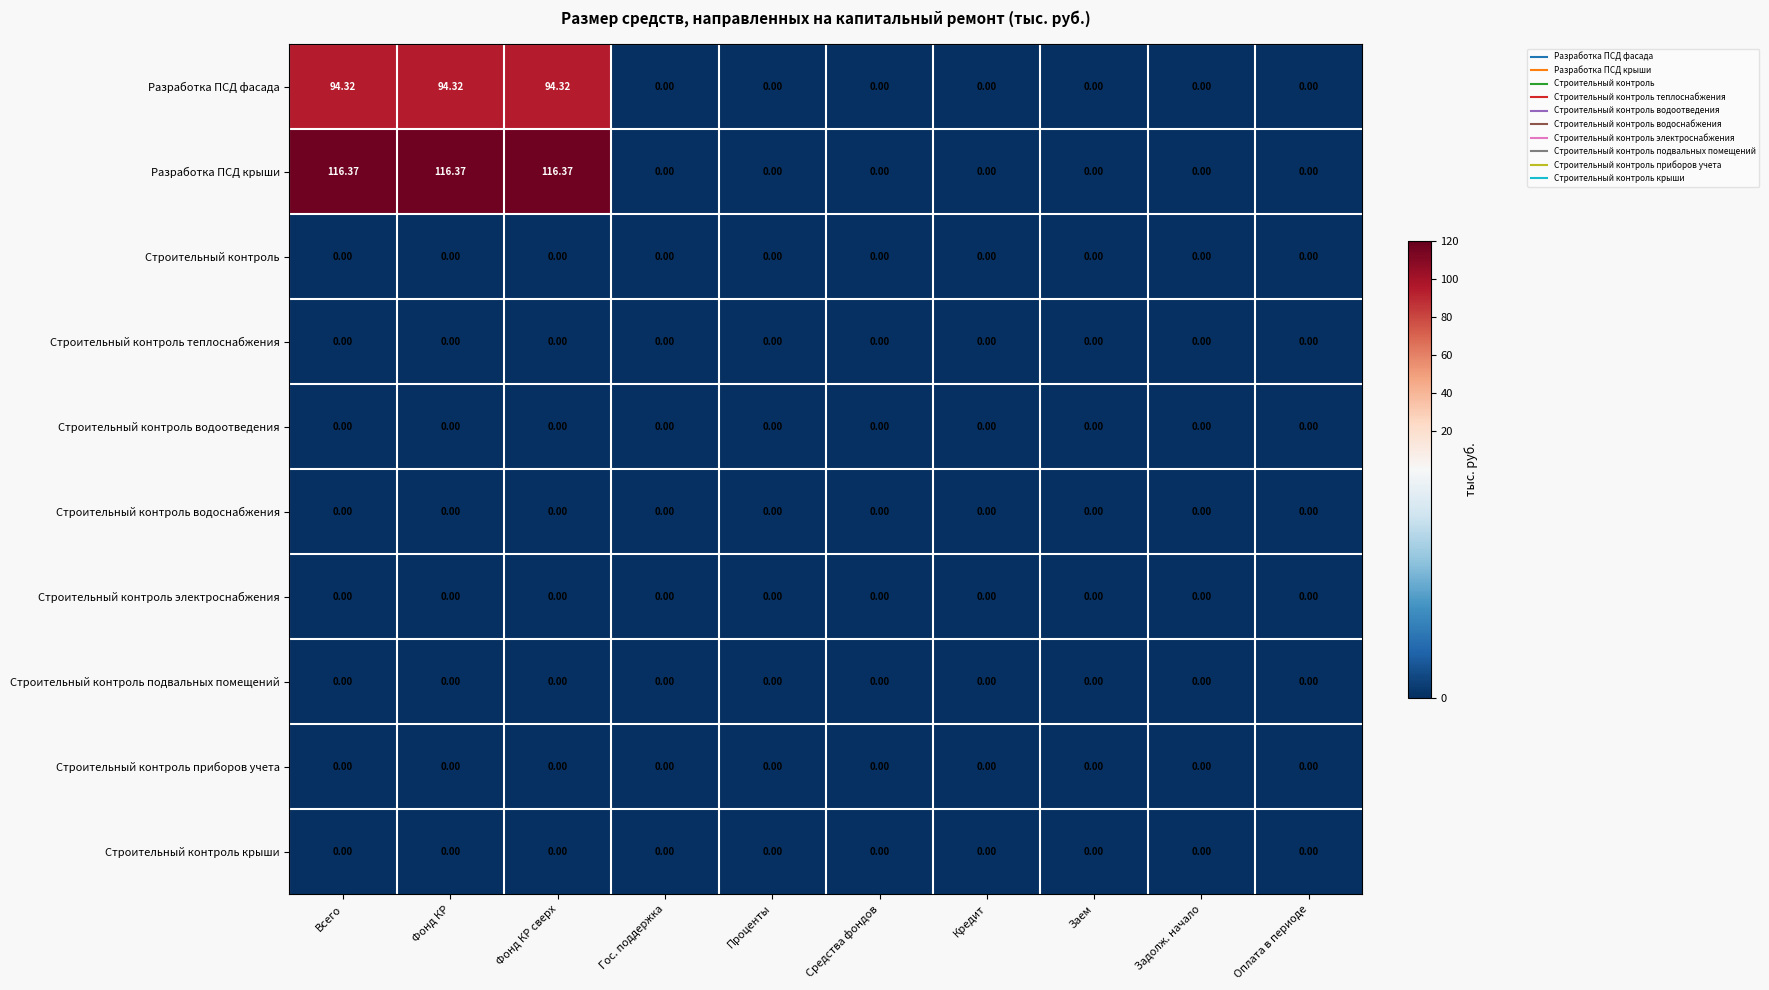

Which series has the largest range (max minus min)?

Разработка ПСД крыши